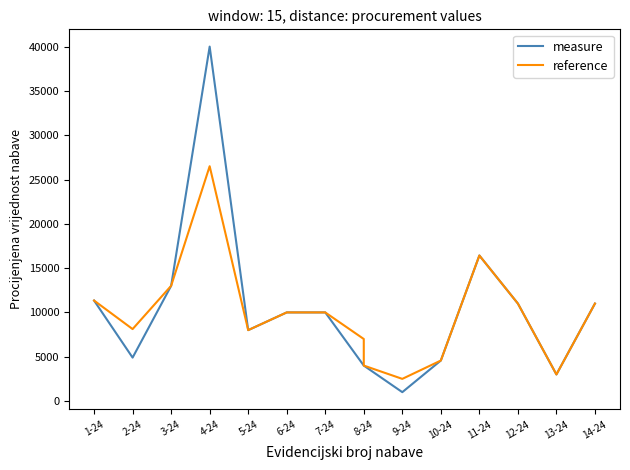

Reading left to right, list all the values displayed in this chart.

measure: 11340.0	4900.0	13000.0	40000.0	8000.0	10000.0	10000.0	4000.0	4000.0	1000.0	4569.8	16423.5	11000.0	3000.0	11000.0
reference: 11340.0	8120.0	13000.0	26500.0	8000.0	10000.0	10000.0	7000.0	4000.0	2500.0	4569.8	16423.5	11000.0	3000.0	11000.0